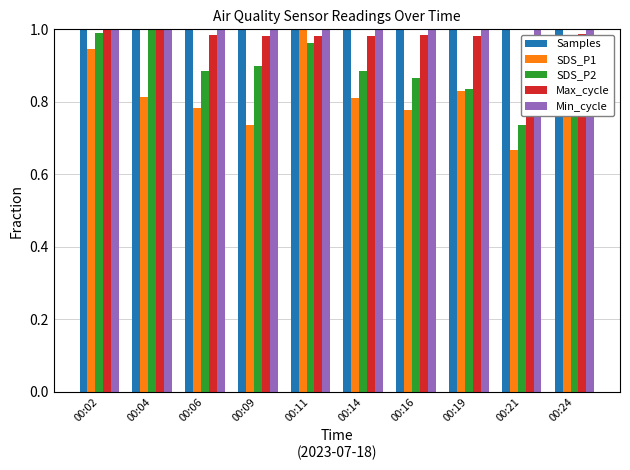

Is the value of Min_cycle at 00:02 greater than the value of Max_cycle at 00:16?

Yes